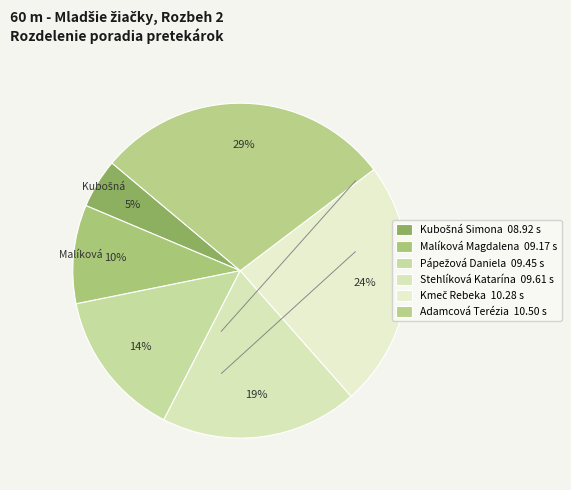

Count the number of slices in the pie.

6